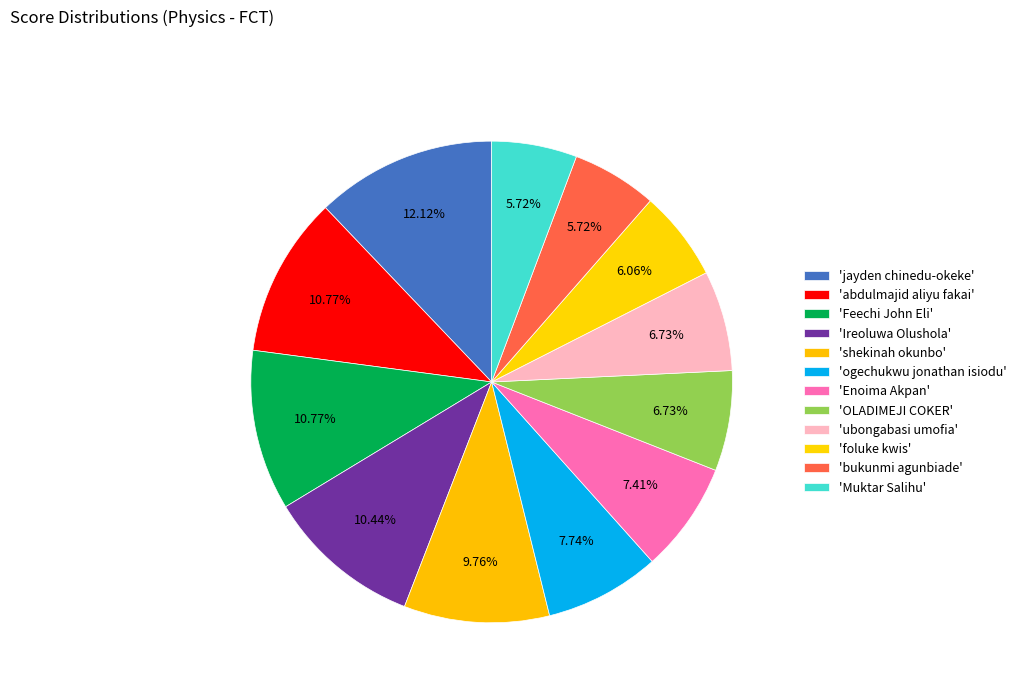

Rank the categories by value from lowest to highest.

bukunmi agunbiade, Muktar Salihu, foluke kwis, OLADIMEJI COKER, ubongabasi umofia, Enoima Akpan, ogechukwu jonathan isiodu, shekinah okunbo, Ireoluwa Olushola, abdulmajid aliyu fakai, Feechi John Eli, jayden chinedu-okeke